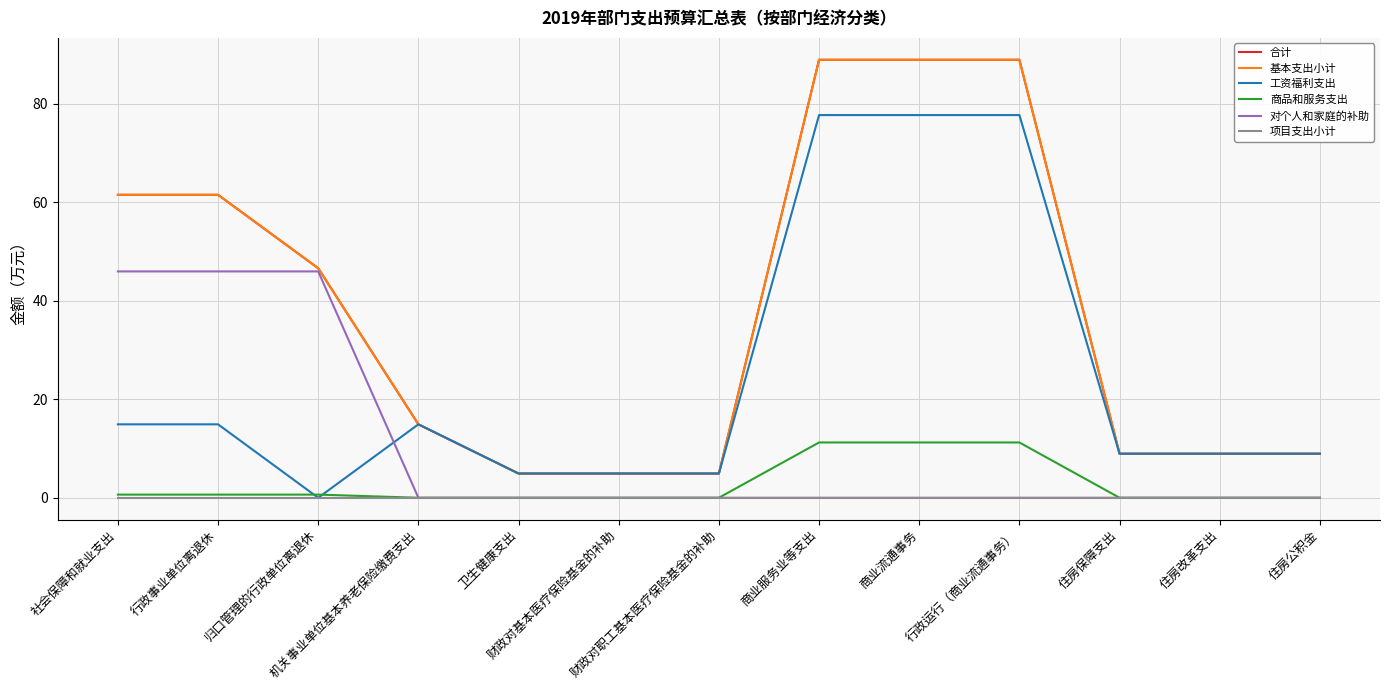

Is this an area chart (filled region under the line)?

No